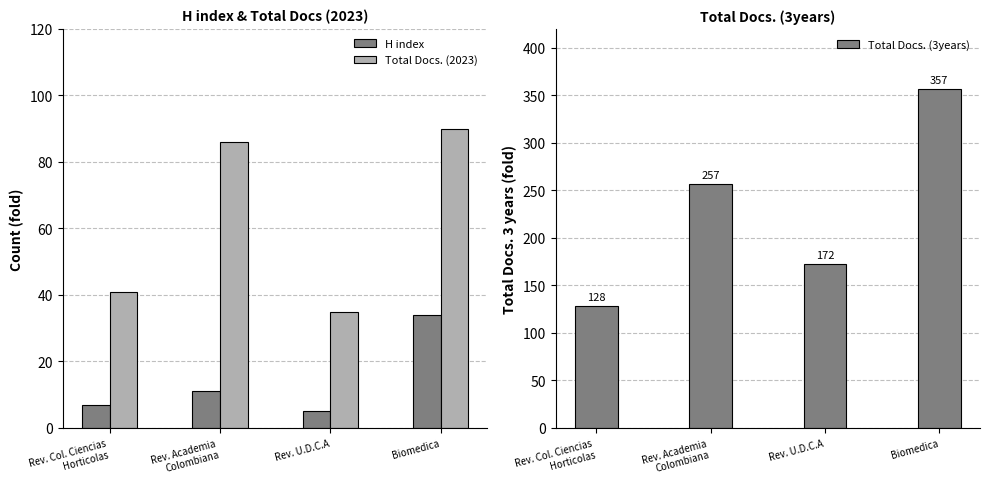

At how many categories does at least one series exceed 207?

2